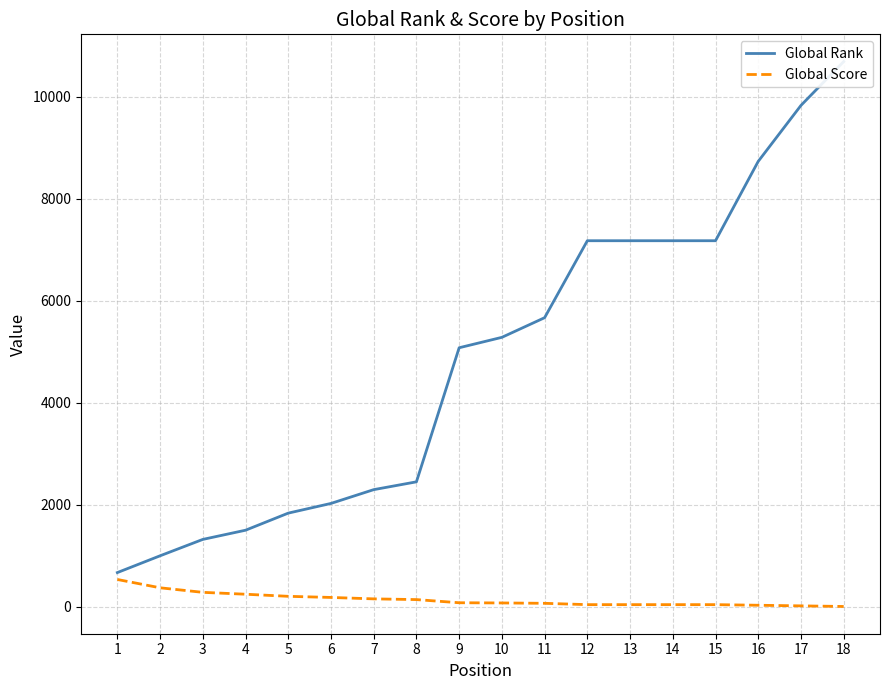

What is the difference between the Global Score values at 11 and 12?

26